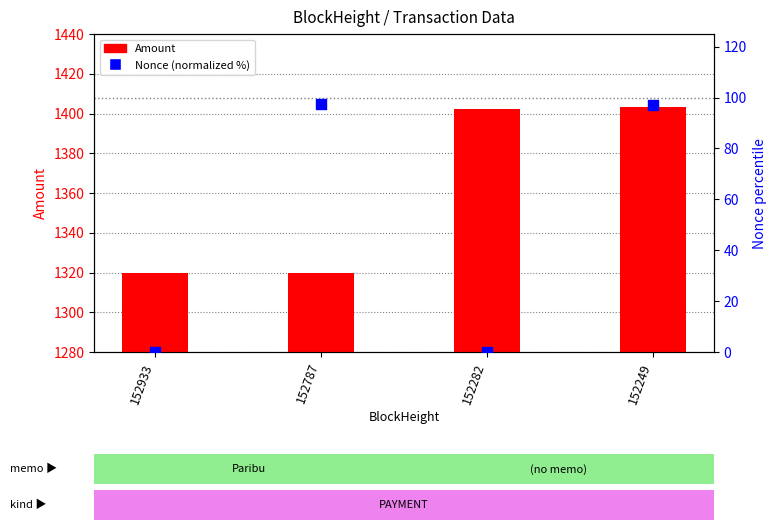

Which series reaches the minimum Y coordinate?

Nonce (normalized %)